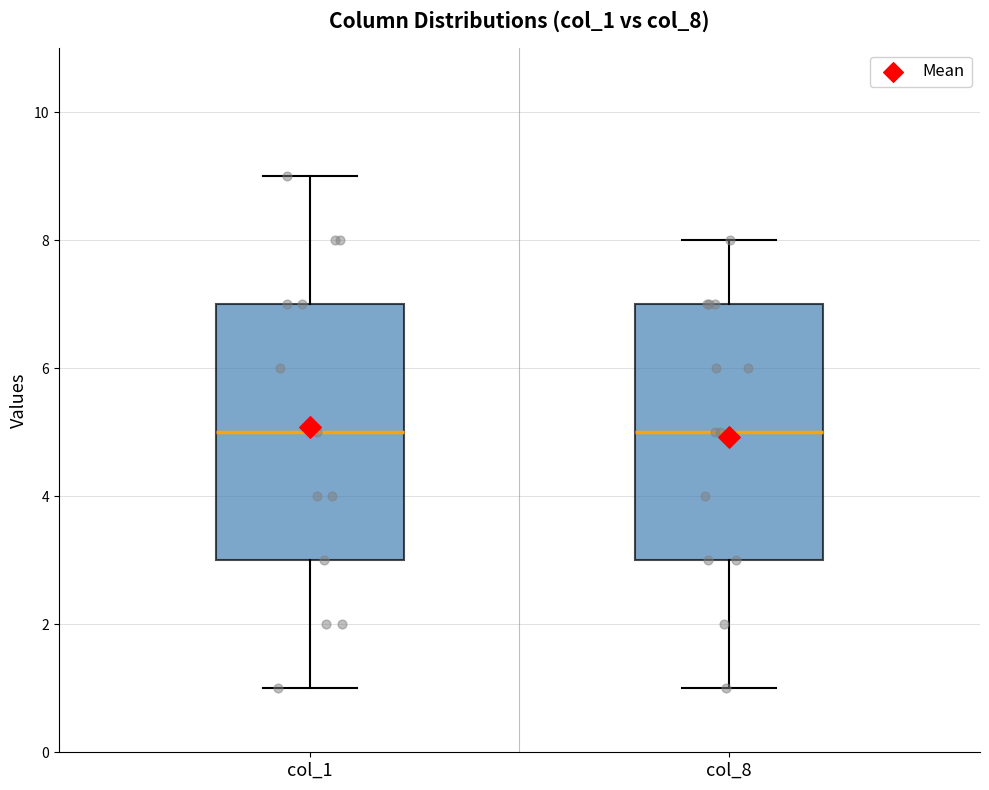

Reading left to right, read every box against the y-axis: the position of its median line, the range the box covers, and the ends of its whiskers. The values are not printed on the chart, so give them approximately, as read against the axis.

col_1: median 5, box 3 to 7, whiskers 1 to 9
col_8: median 5, box 3 to 7, whiskers 1 to 8